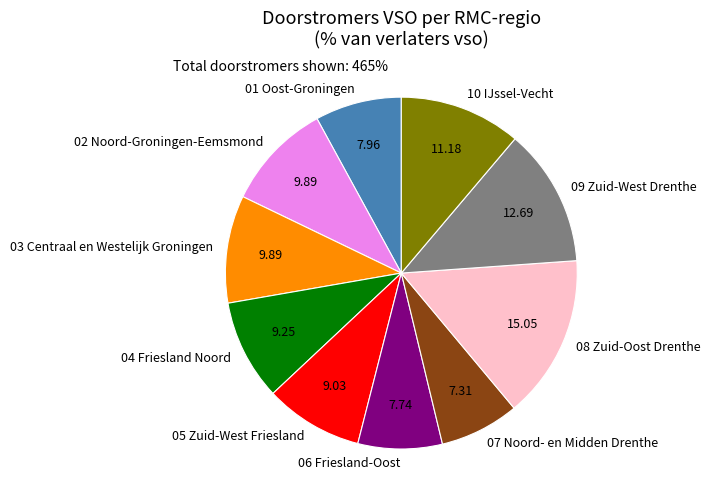

Is there a majority slice in this chart?

No